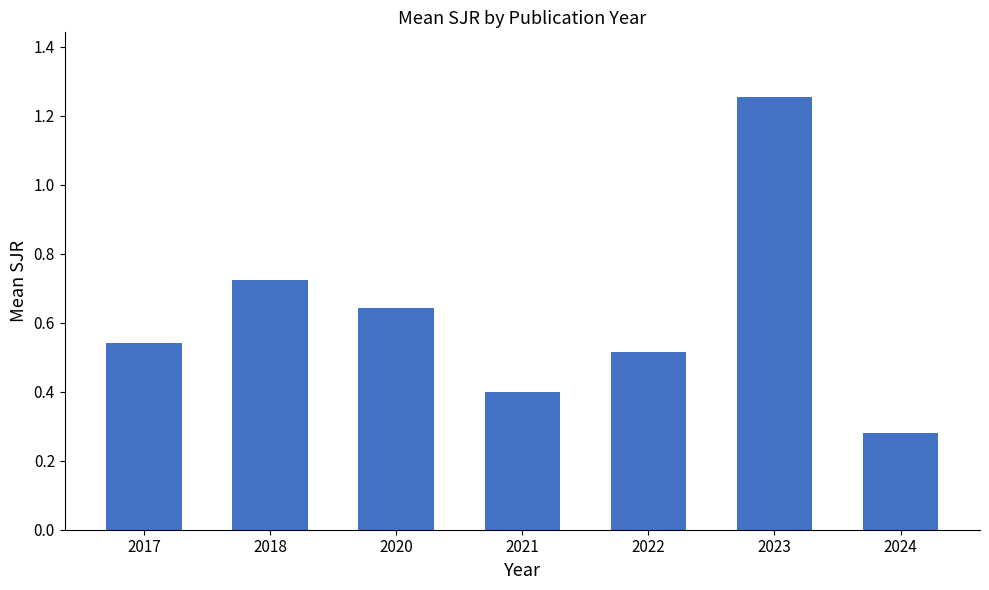

Which has a higher value, 2020 or 2023?

2023